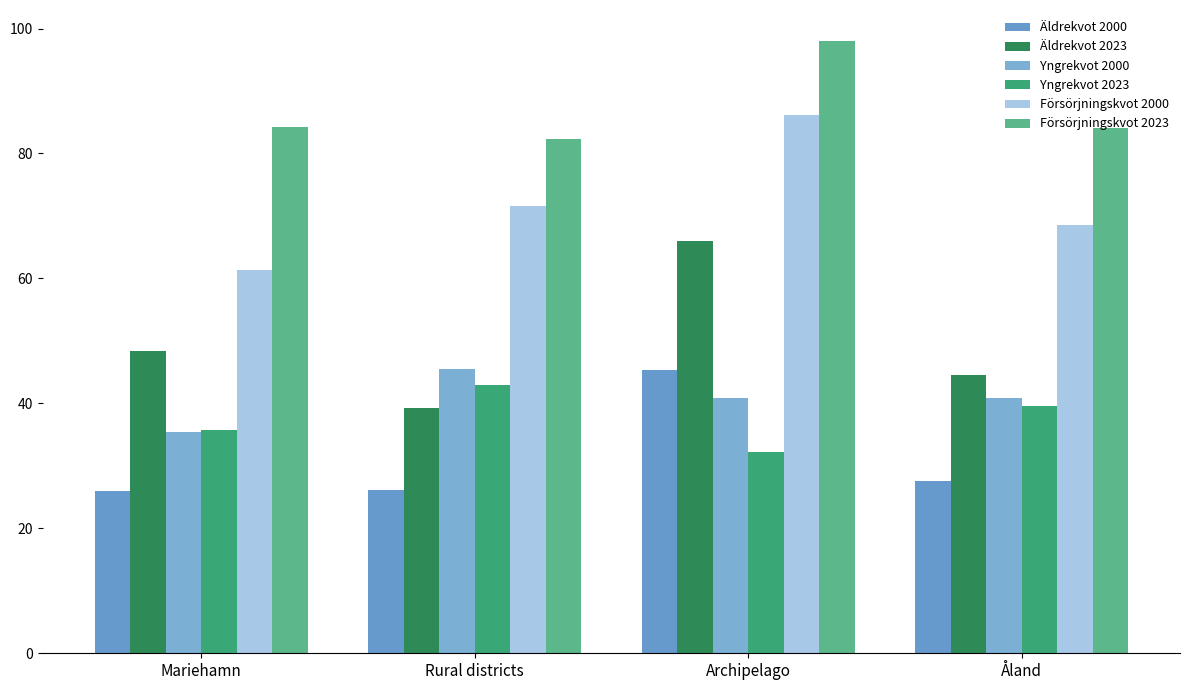

At Åland, list the series in order from largest to smallest.

Försörjningskvot 2023, Försörjningskvot 2000, Äldrekvot 2023, Yngrekvot 2000, Yngrekvot 2023, Äldrekvot 2000